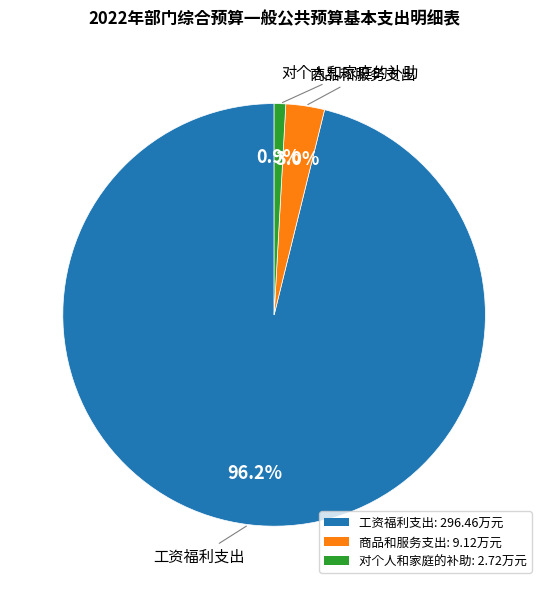

To the nearest percent, what is the average slice percentage?

33%